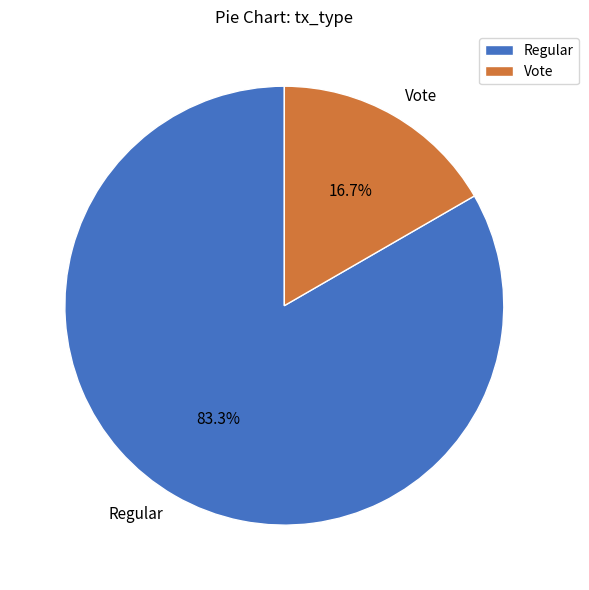

The Vote slice represents 17% of the pie. True or false?

True